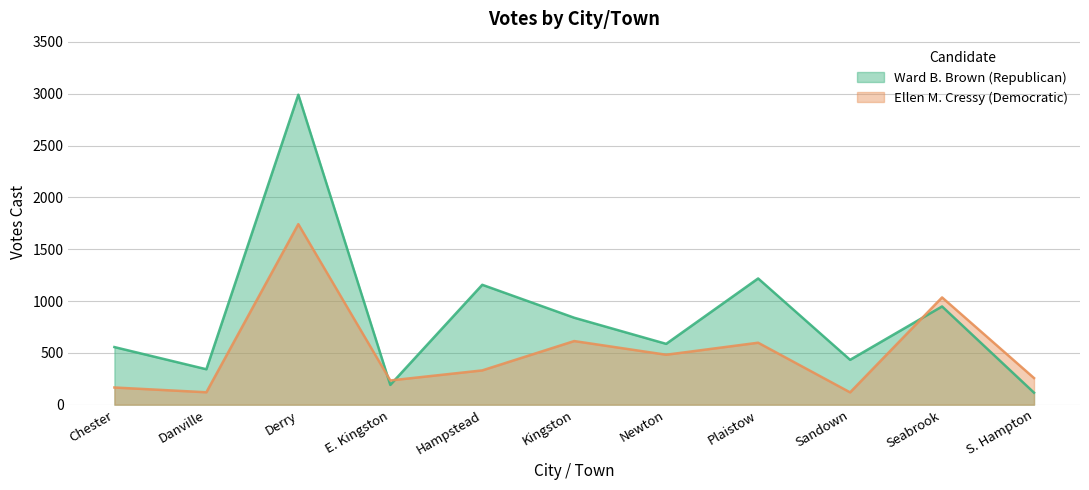

How many times do Ward B. Brown (Republican) and Ellen M. Cressy (Democratic) cross each other?

3